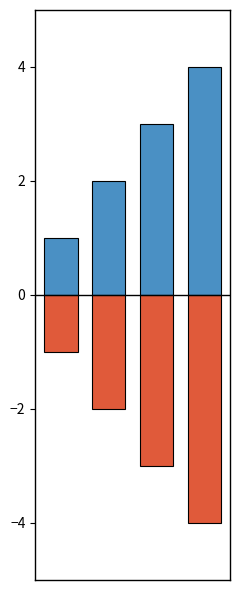

What is the sum of all Ідентифікатор (негативний) values?

-10